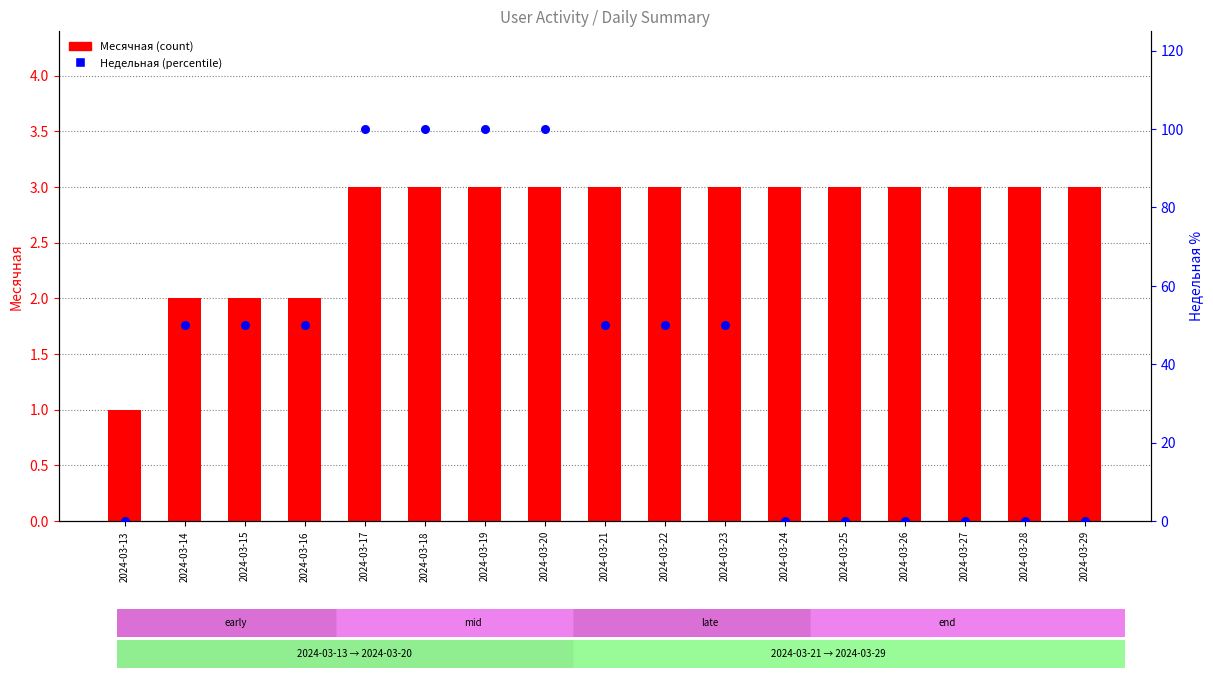

What is the total value across all series at 2024-03-20?

103